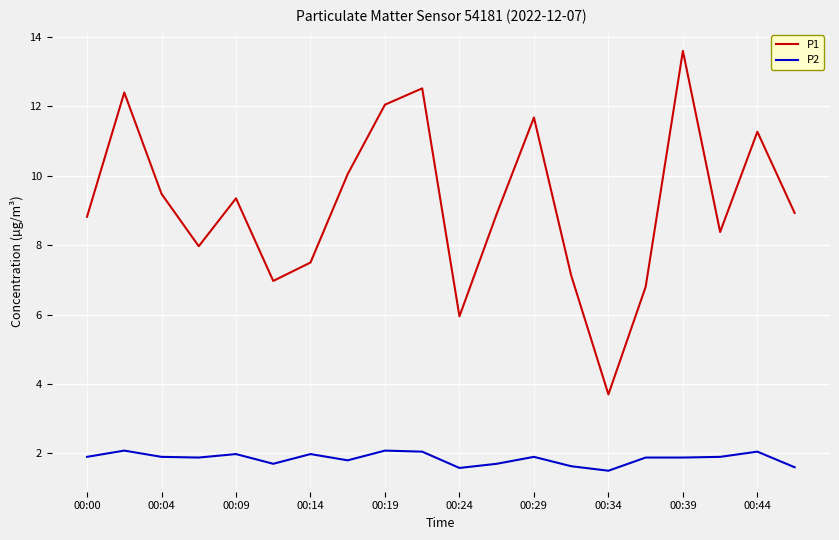

Which series has the largest range (max minus min)?

P1